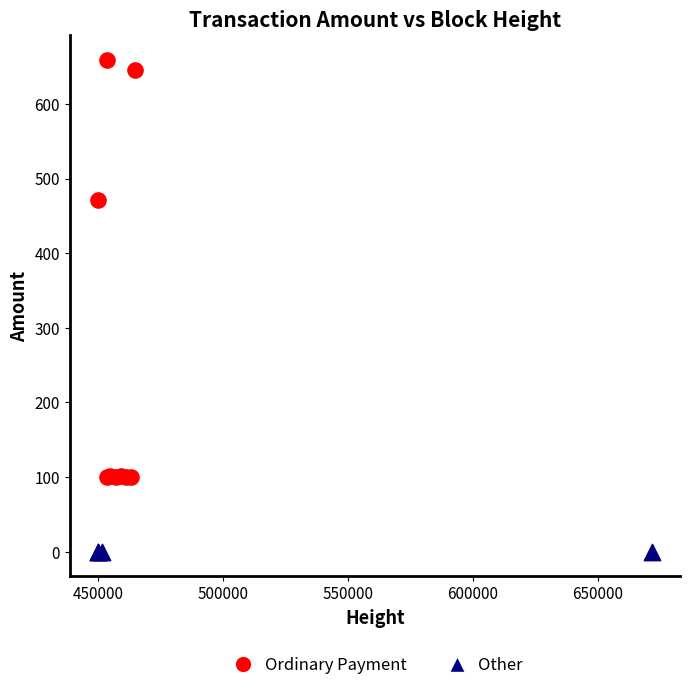

Which series has the widest spread of Y values?

Ordinary Payment